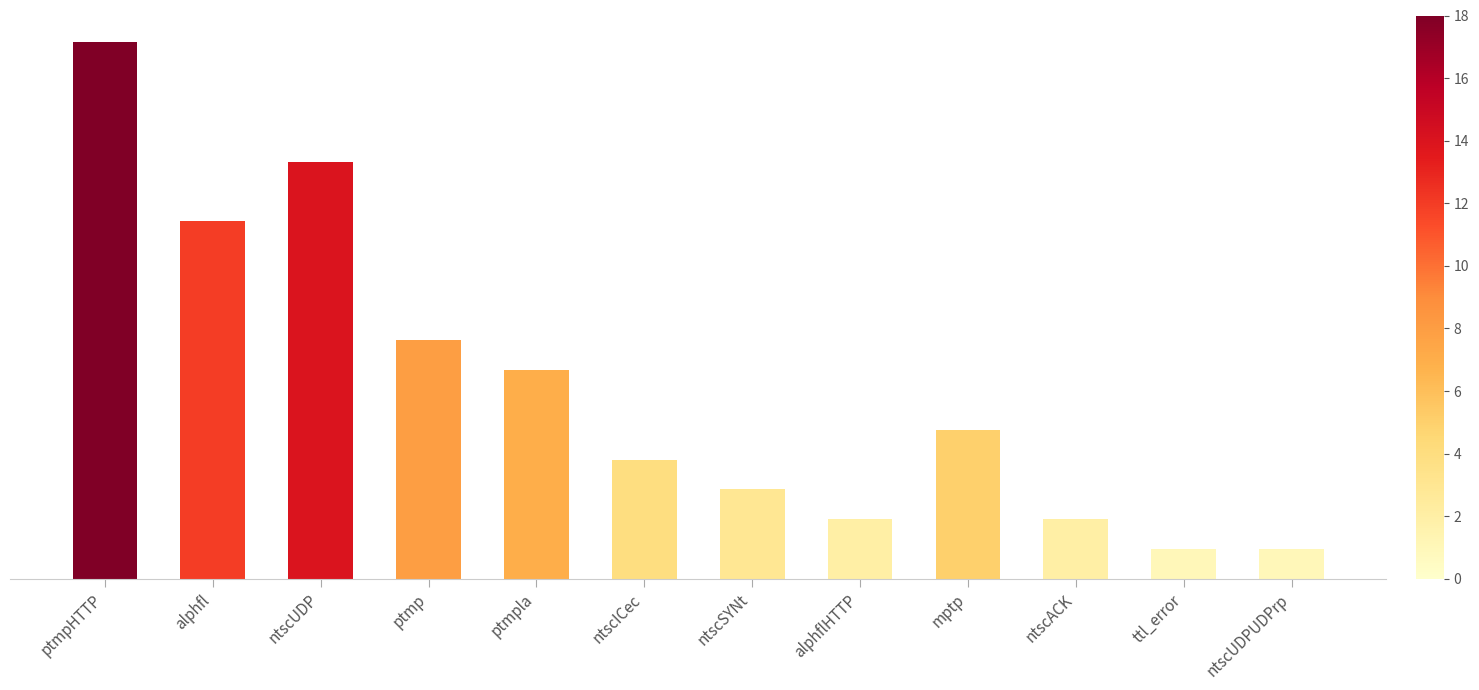

Reading left to right, transcribe all the data shown in this chart.

18	12	14	8	7	4	3	2	5	2	1	1